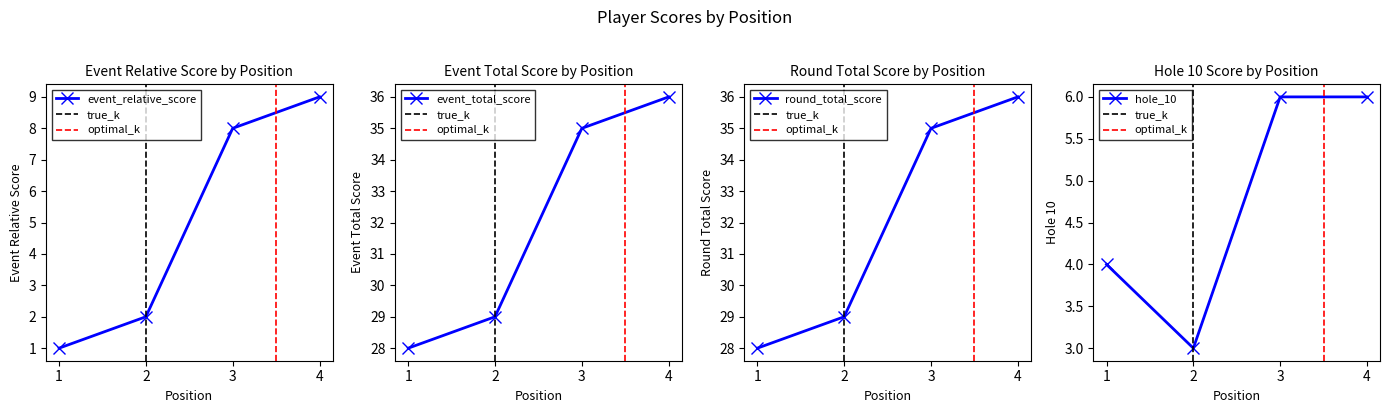

True or false: event_relative_score and event_total_score intersect in this chart.

False